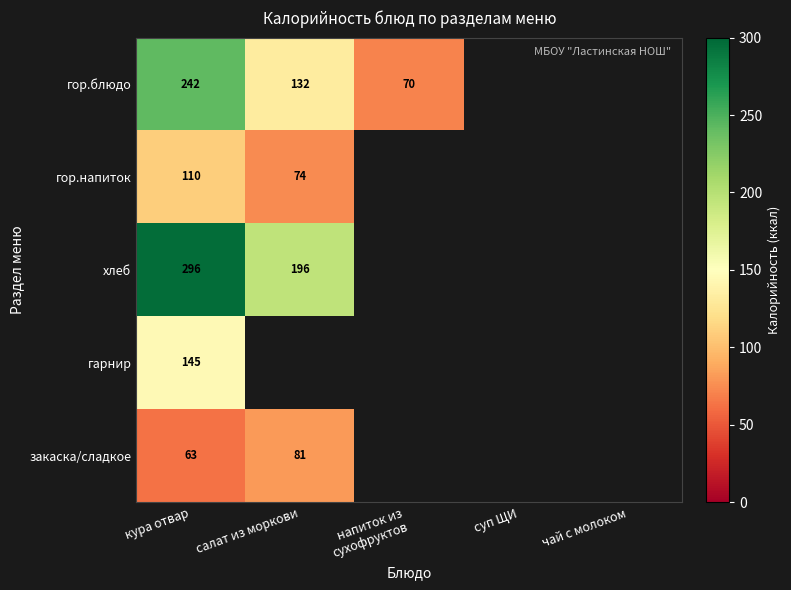

At кура отвар, list the series in order from largest to smallest.

хлеб, гор.блюдо, гарнир, гор.напиток, закаска/сладкое